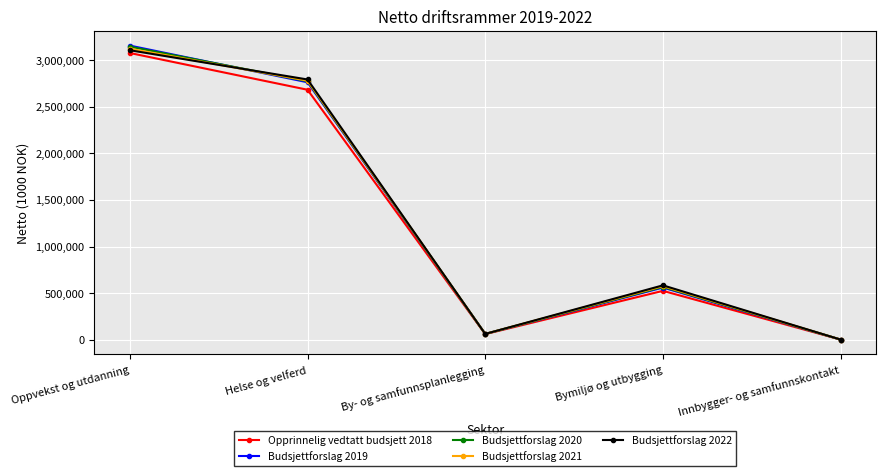

At which category is the sum across all series the highest?

Oppvekst og utdanning